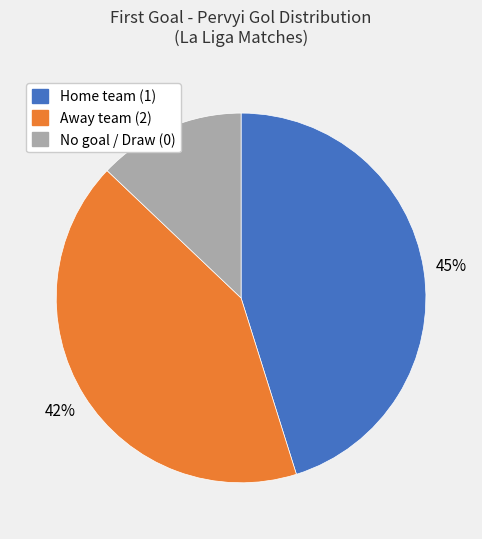

Is it true that Home team (1) is 45% of the pie?

True